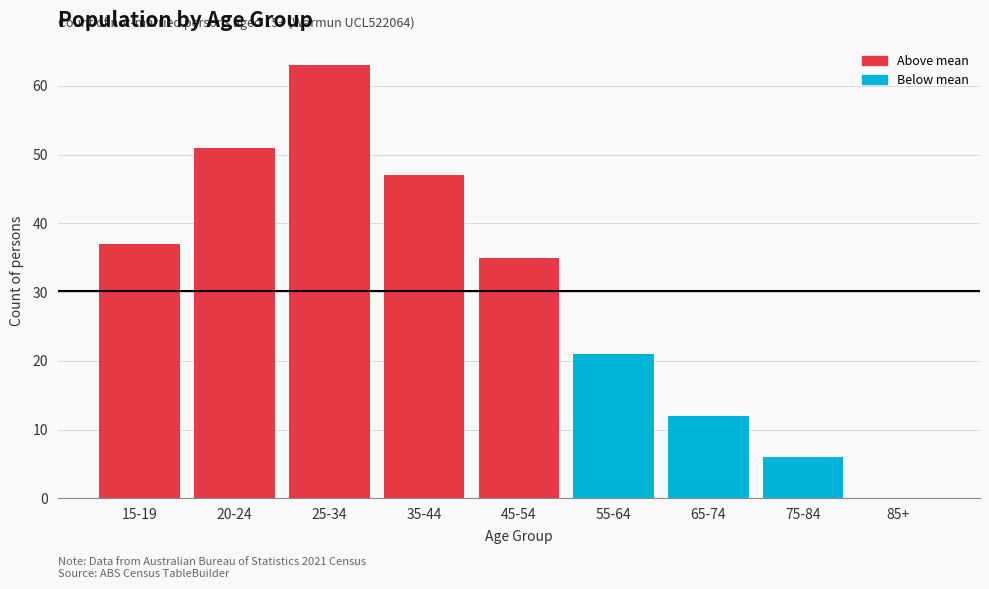

Reading left to right, extract all data points from this chart.

15-19=37	20-24=51	25-34=63	35-44=47	45-54=35	55-64=21	65-74=12	75-84=6	85+=0